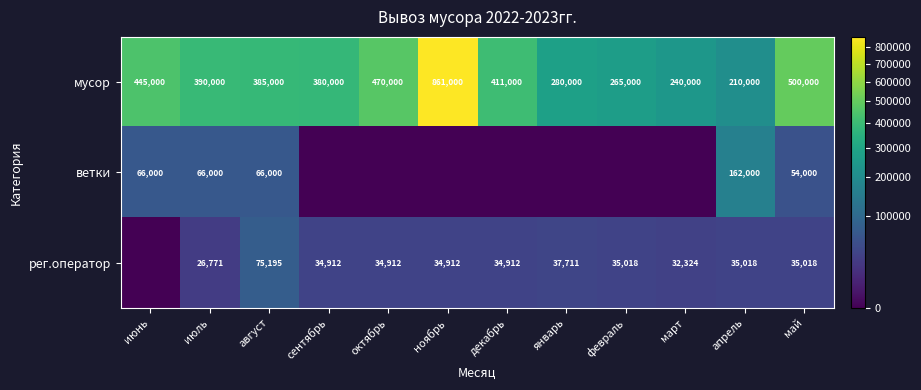

At which label is мусор closest to 535500?

май